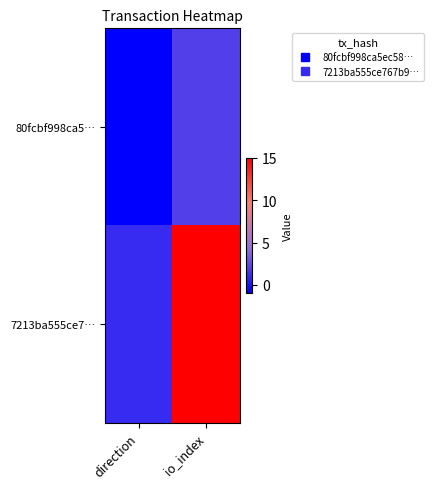

Reading right to left, list all the values displayed in this chart.

80fcbf998ca5…: io_index=2	direction=-1
7213ba555ce7…: io_index=15	direction=1